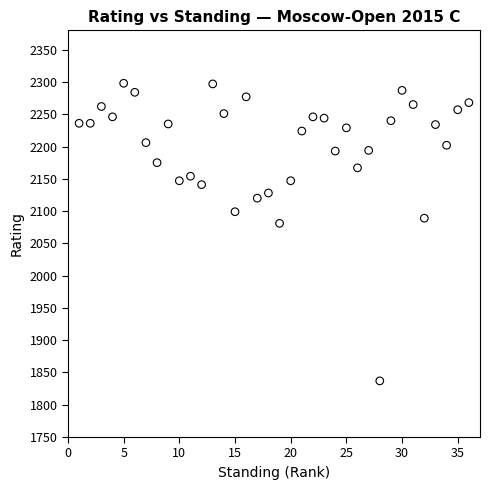

What Y value in the scatter plot is closest to 2067?

2081